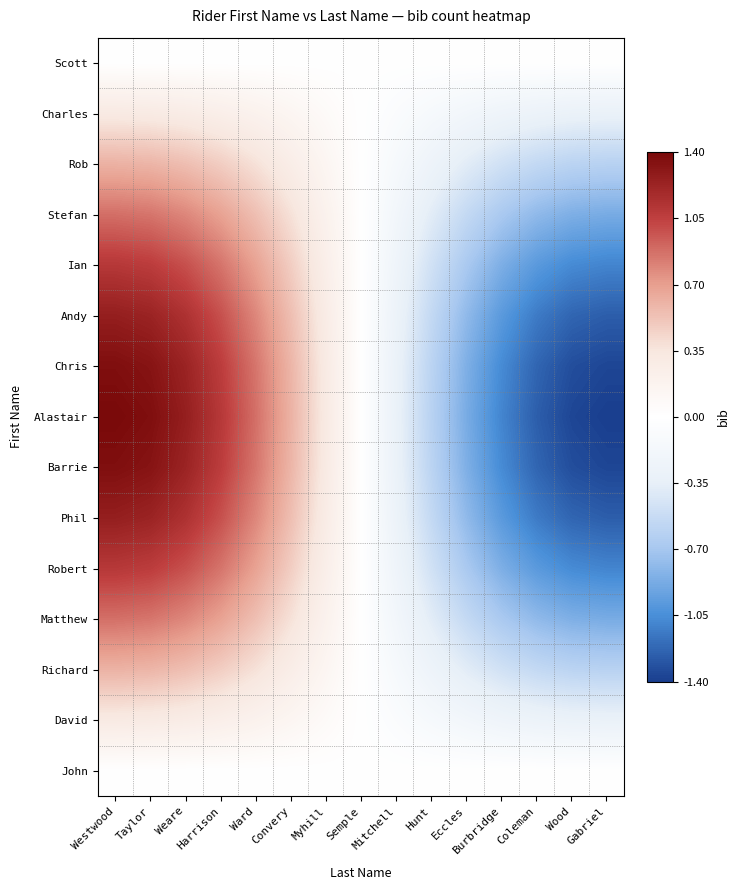

How many distinct data groups are displayed?

15